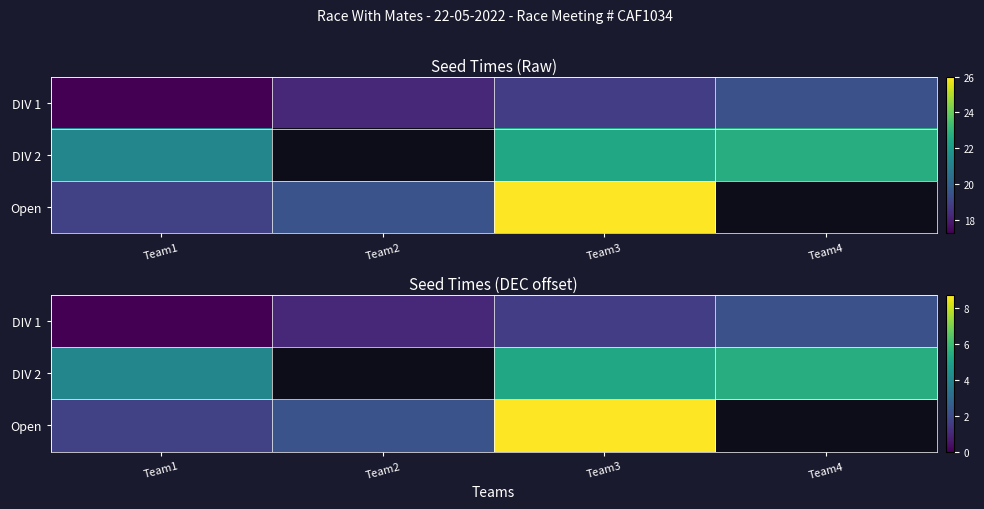

What is the difference between the maximum and minimum values in the DIV 2 series?

1.4